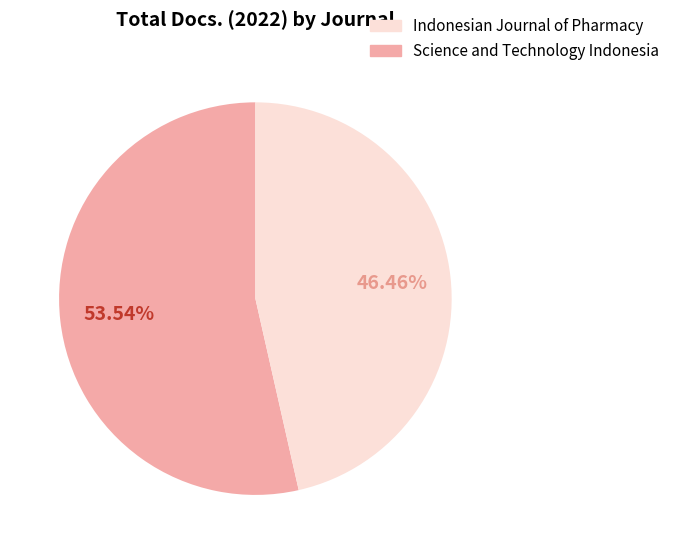

Is there any slice that represents more than half of the pie?

Yes